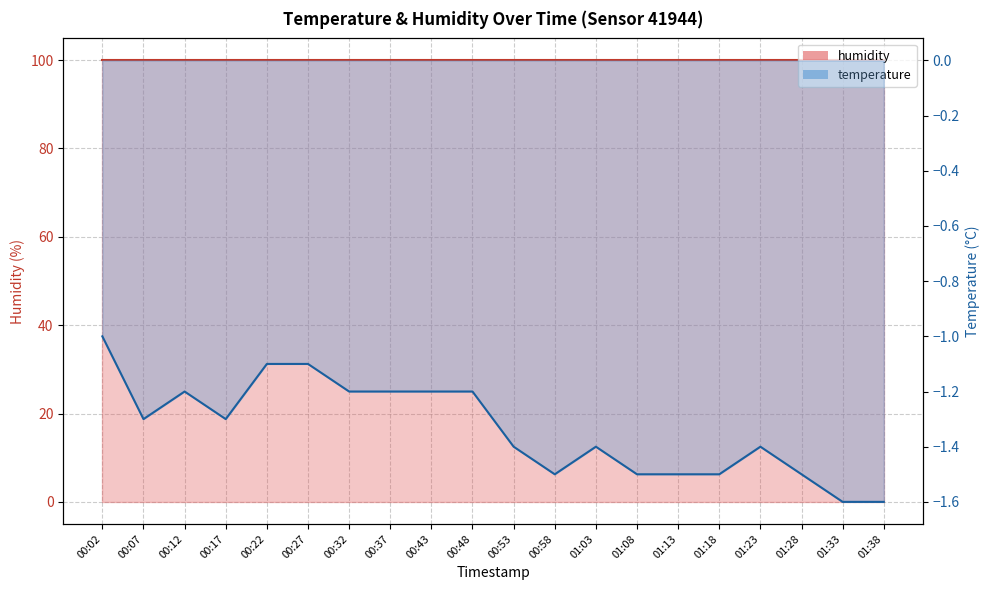

Which label corresponds to the smallest value in the chart?

01:33